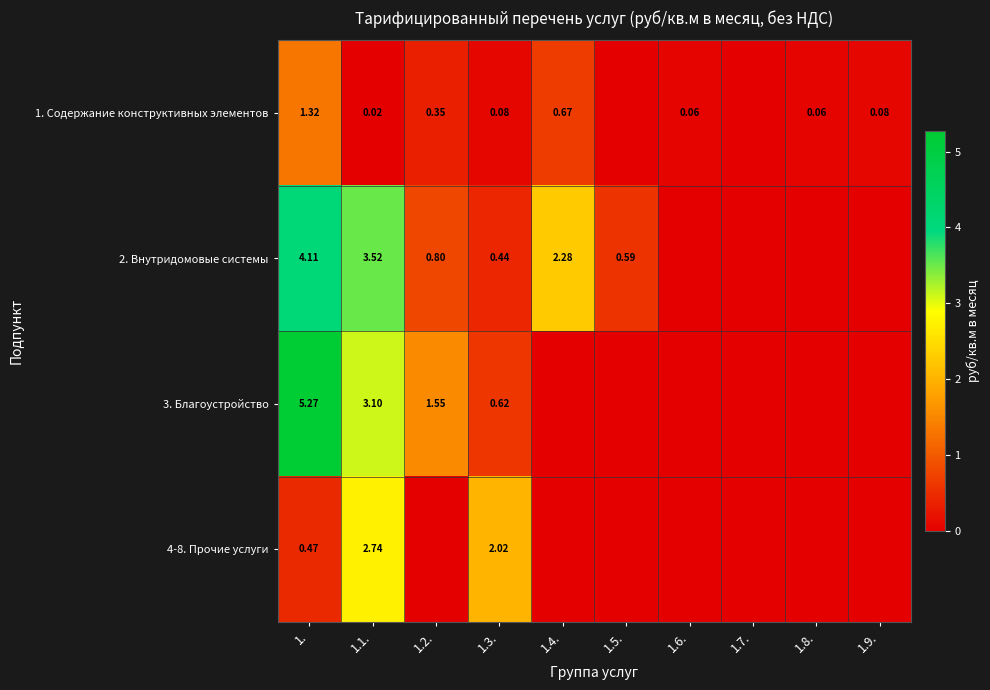

How many distinct data groups are displayed?

4